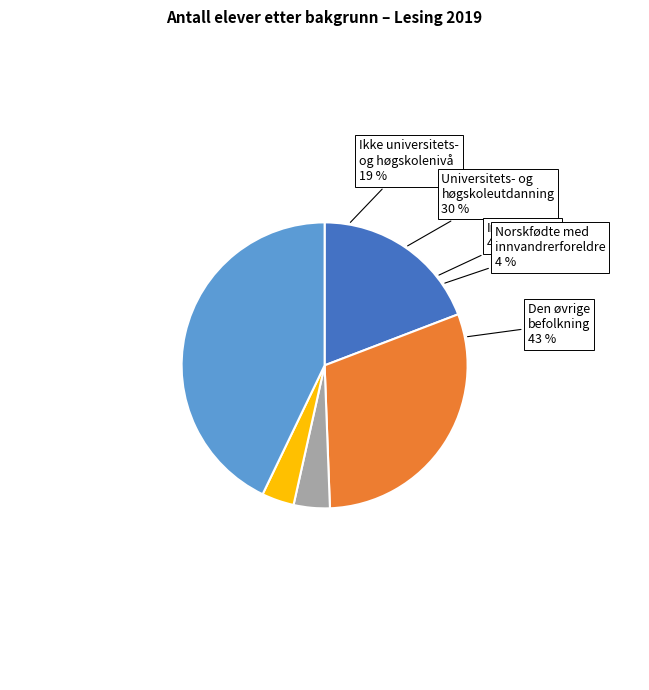

To the nearest percent, what is the average slice percentage?

20%